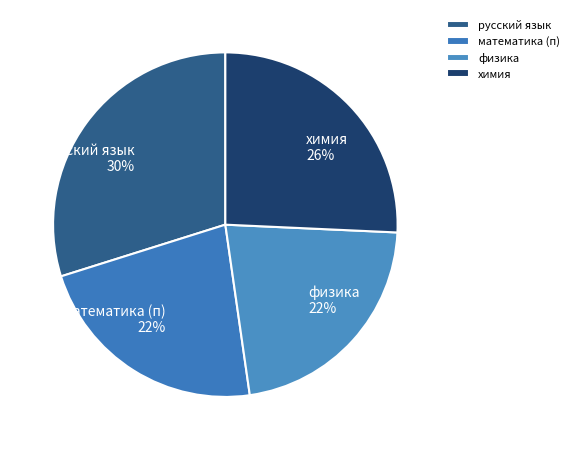

To the nearest percent, what portion does химия represent?

26%